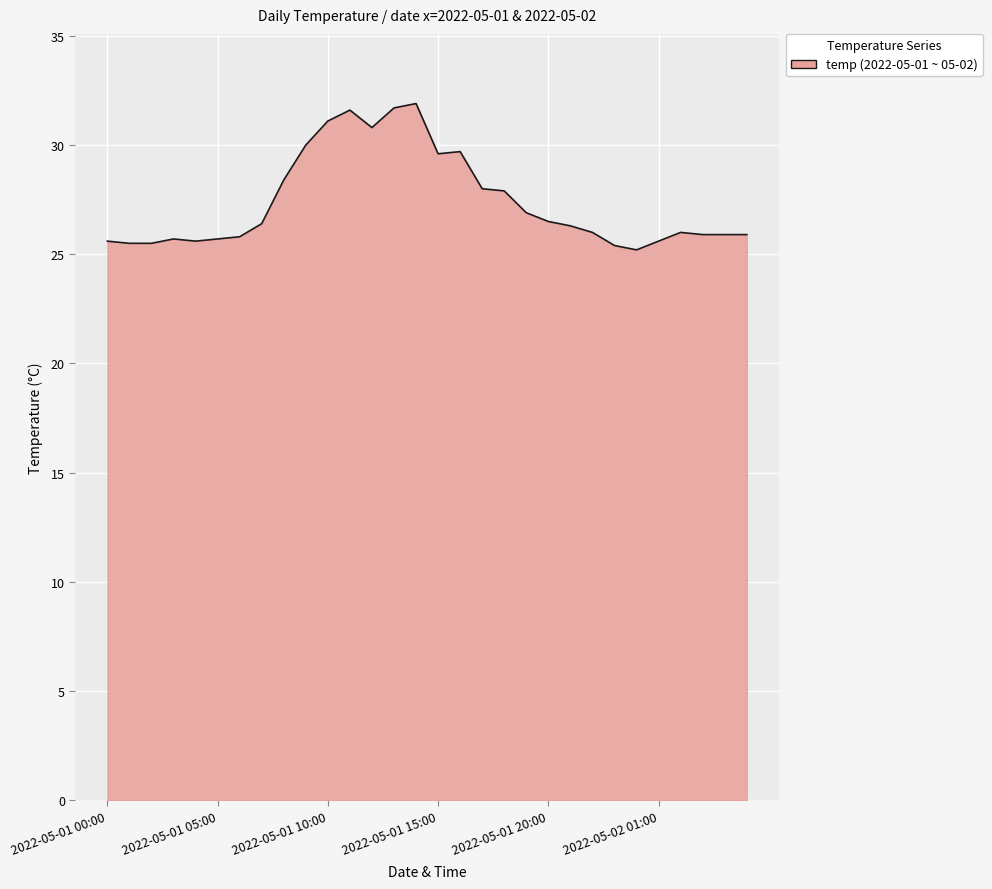

What is the minimum value shown in the chart?

25.2